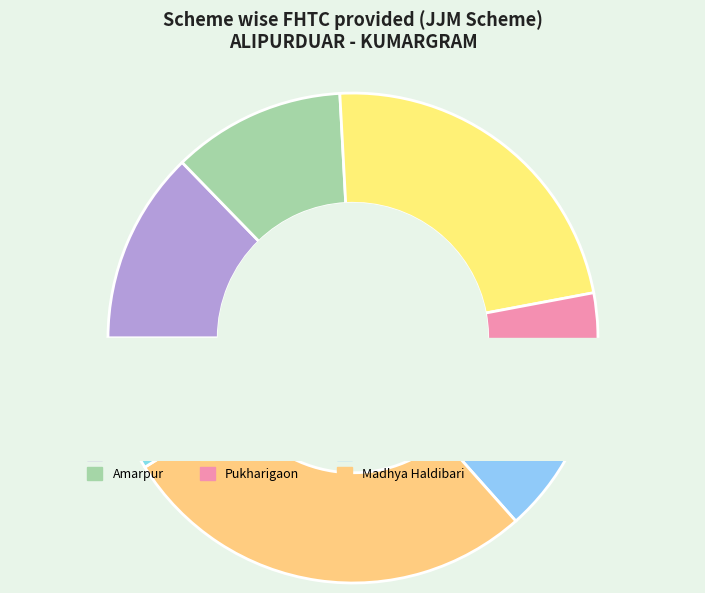

To the nearest percent, what is the combined percentage of Kumargram and Madhya Haldibari?

39%